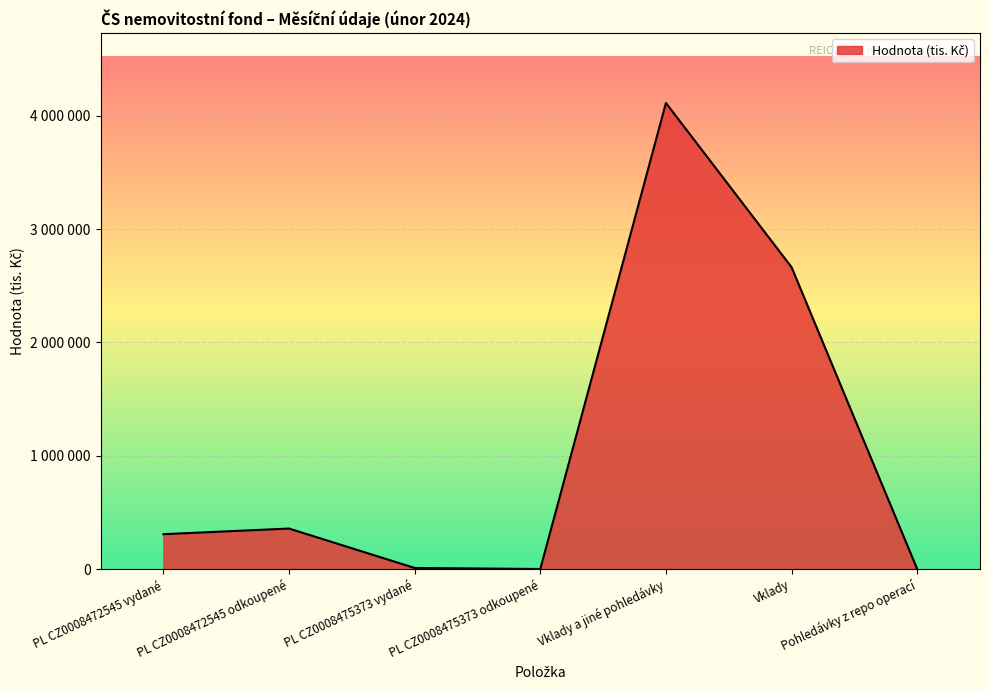

How many interior local valleys (lower than both neighbors) does the data have?

1